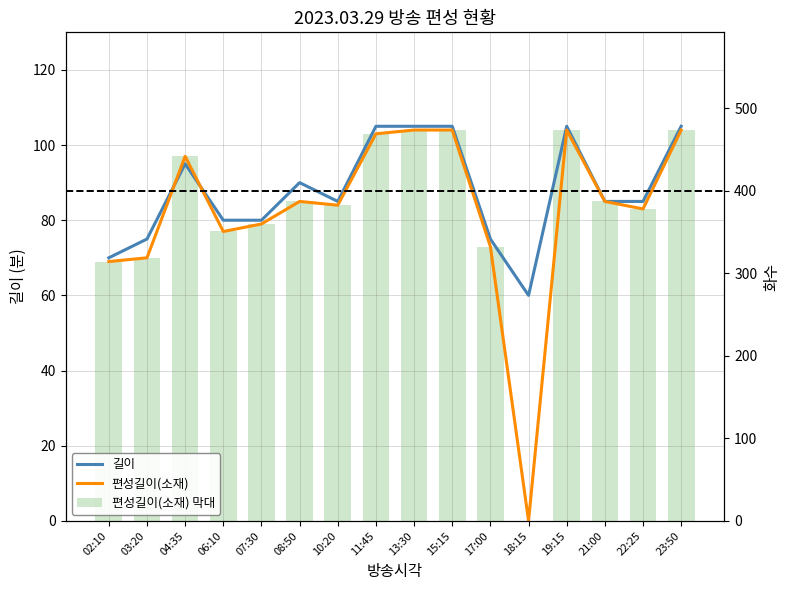

What is the label of the 16th bar from the right?

02:10